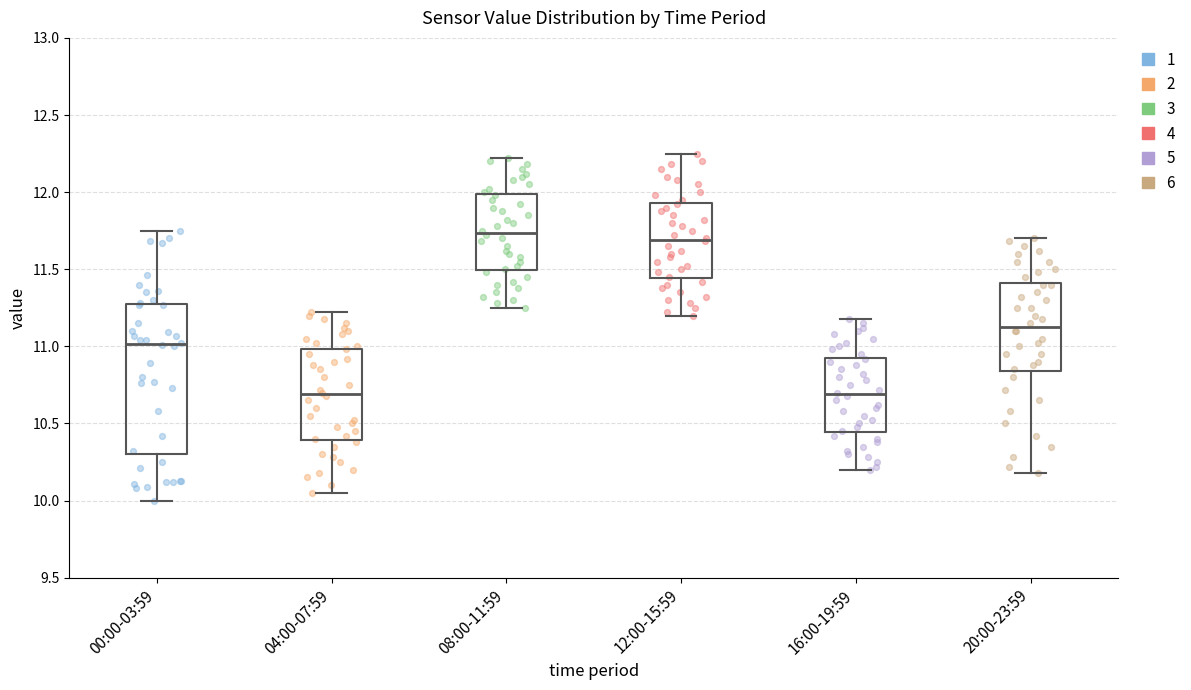

Where does the median line of the box for 16:00-19:59 sit on the y-axis? The values are not printed on the chart, so give them approximately, as read against the axis.

10.70